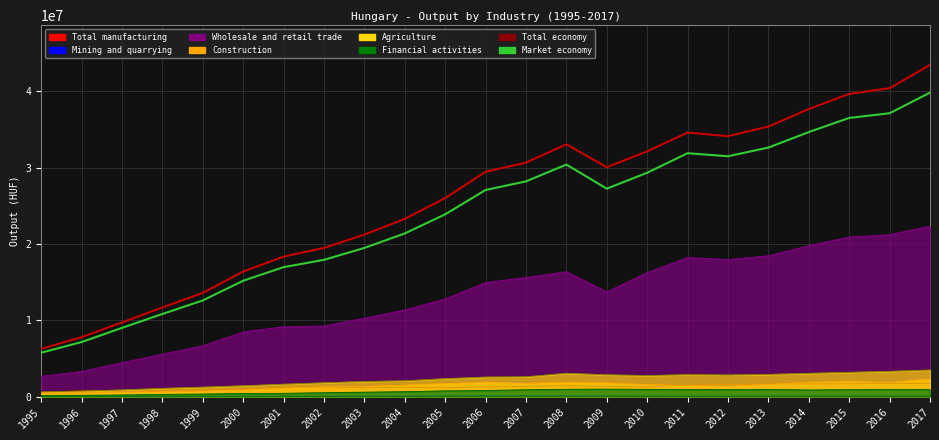

Between 2006 and 2002, which is larger?

2006